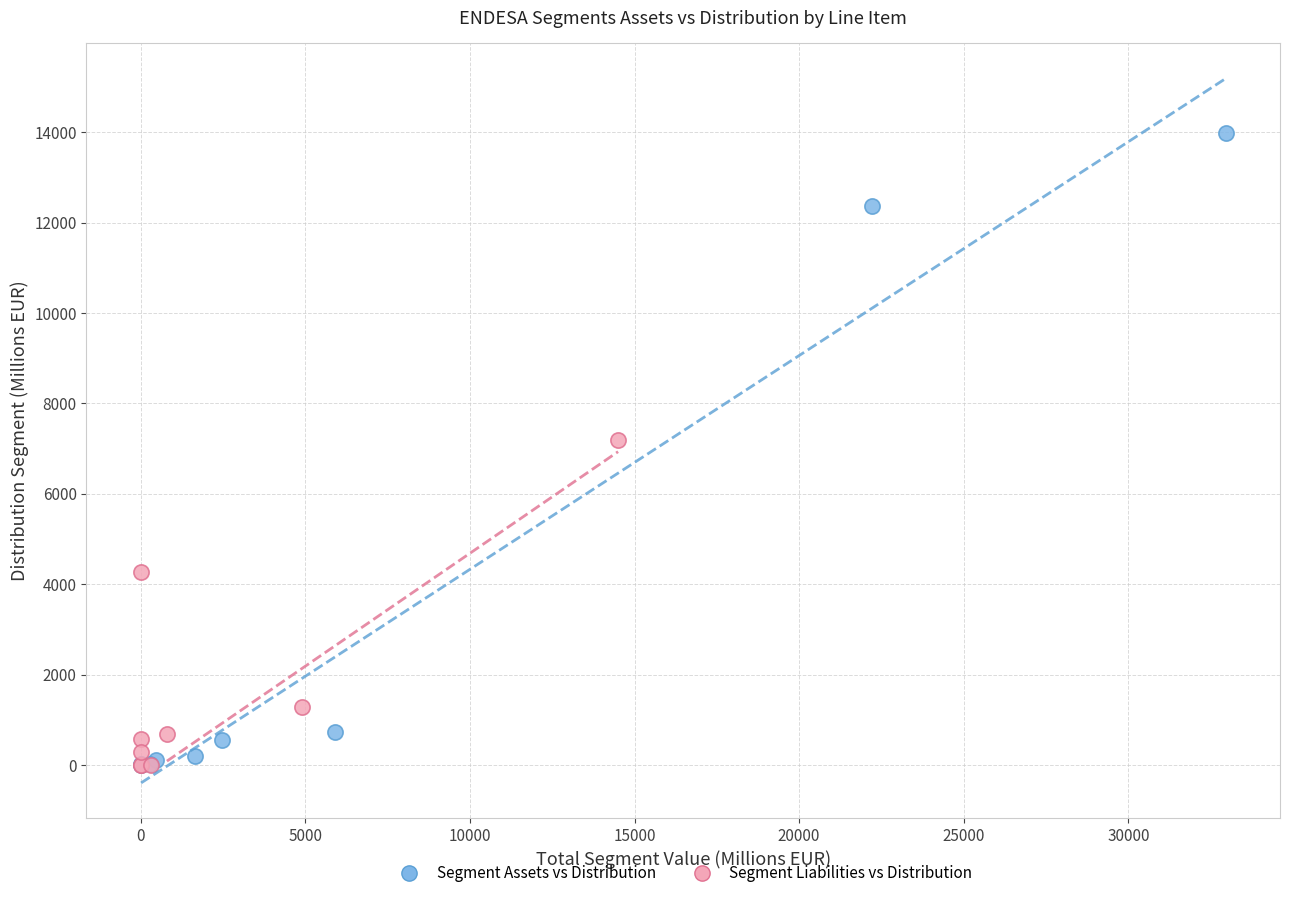

Which series reaches the maximum Y coordinate?

Segment Assets vs Distribution